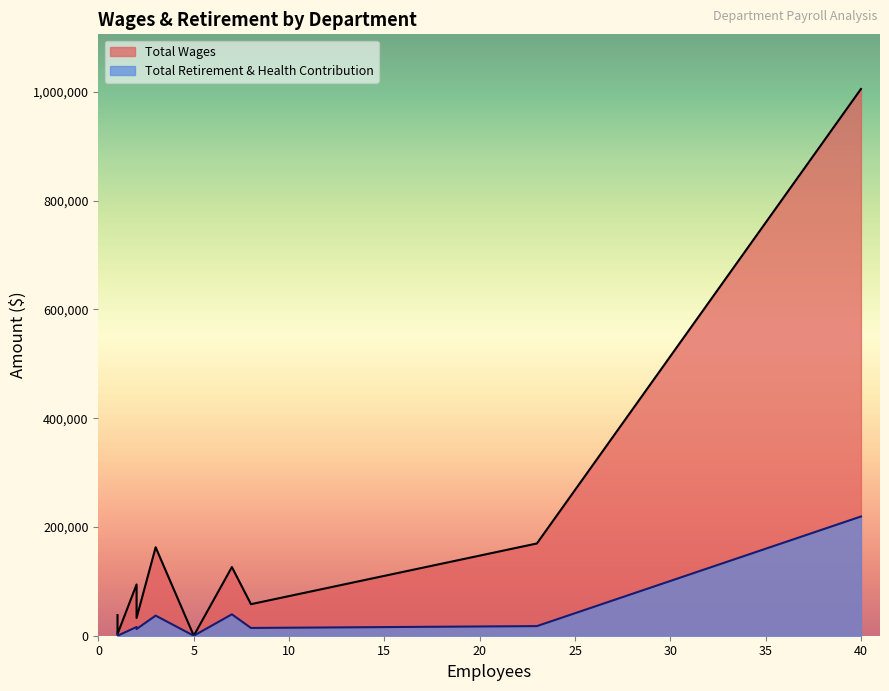

Is it true that Total Wages equals 94359 at Principal?

True